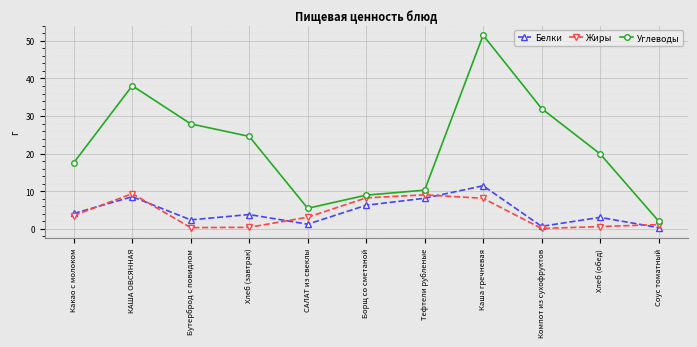

At how many categories does at least one series exceed 13?

7